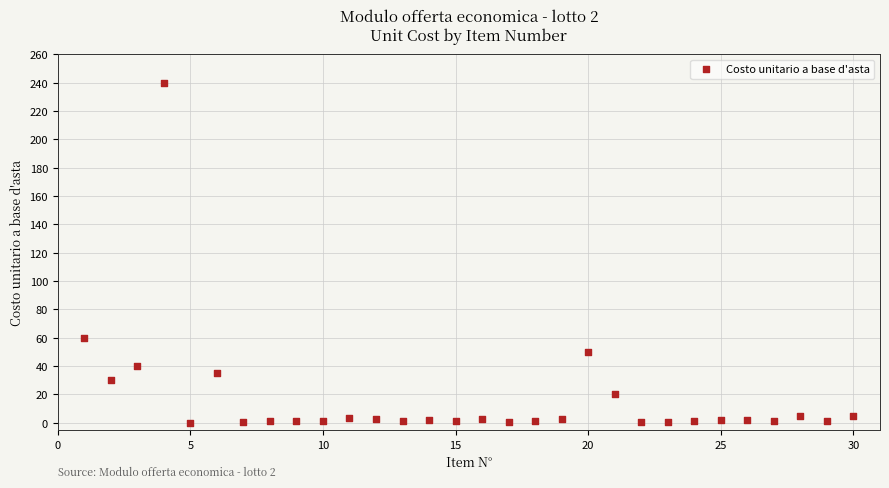

What is the range of X values (max minus min)?

29.0